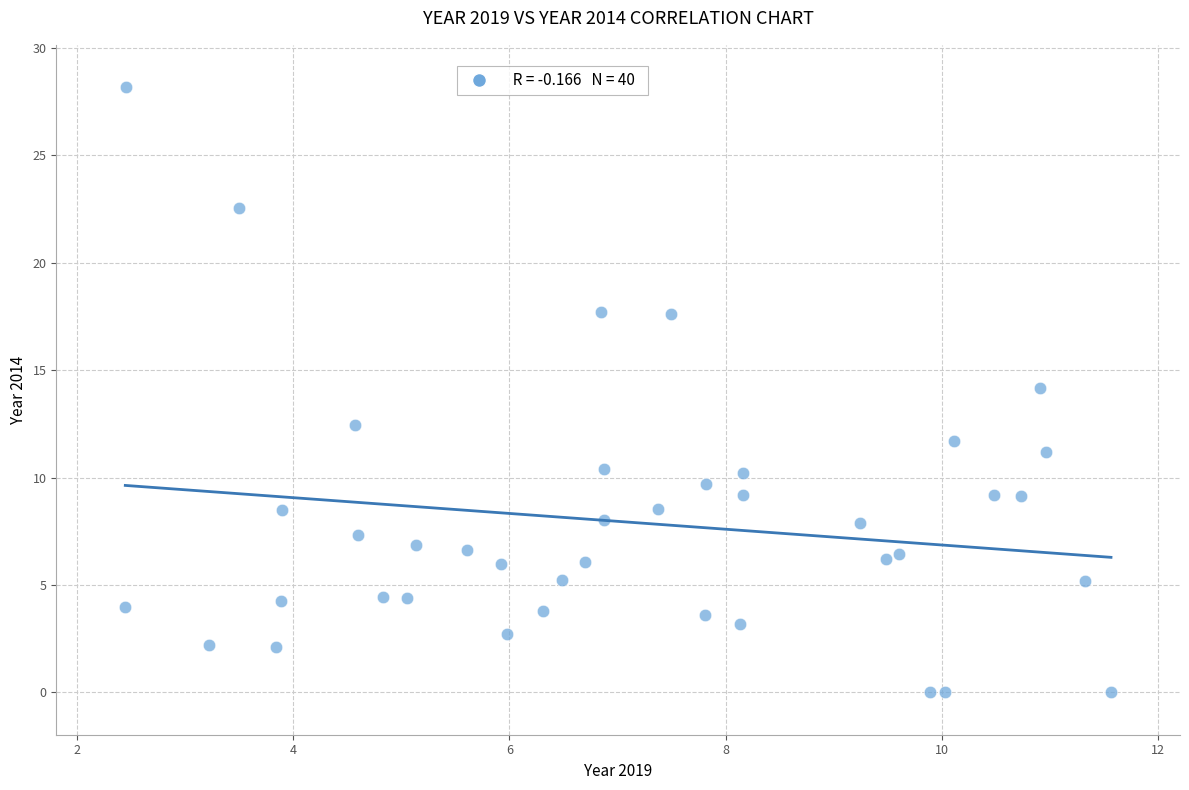

What is the range of Y values (max minus min)?

28.2